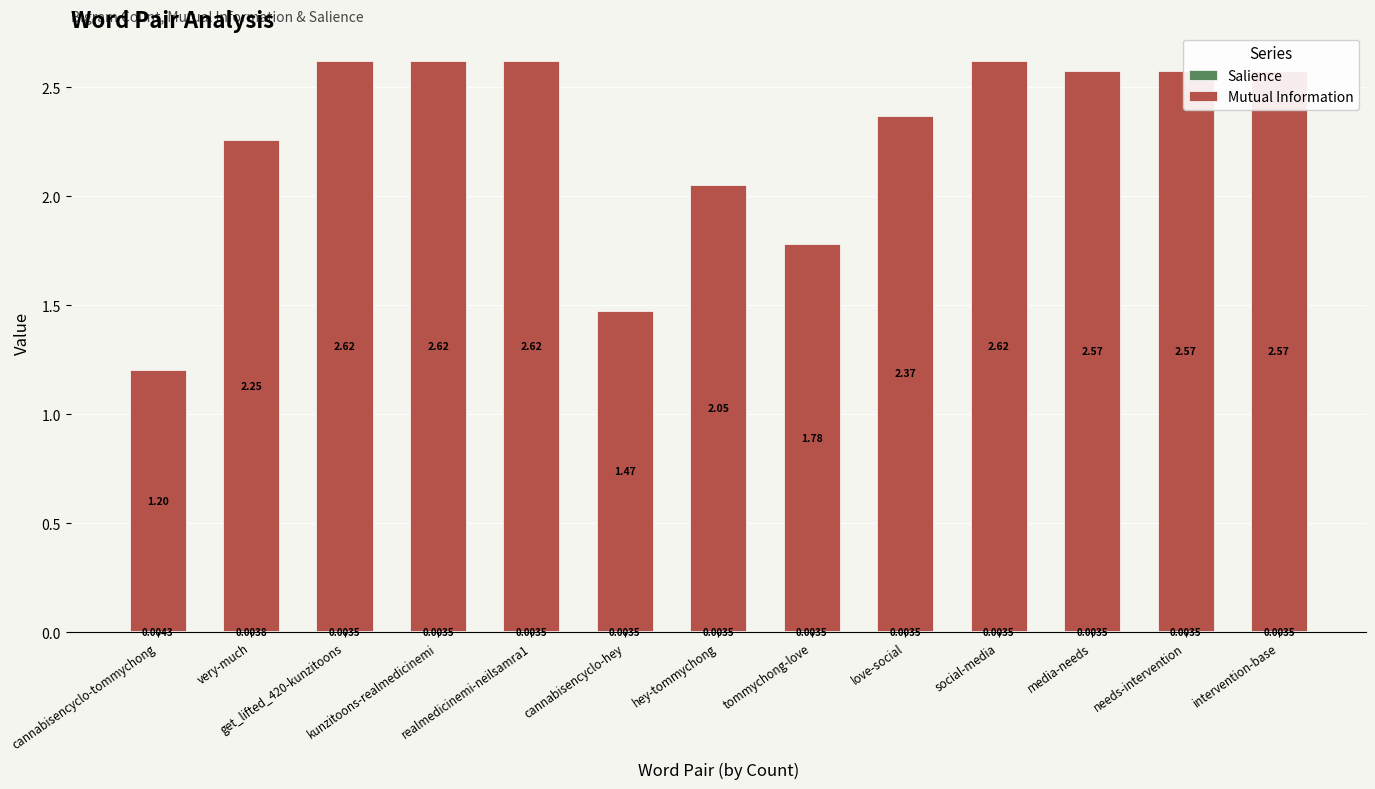

How many data points does each series have?

13